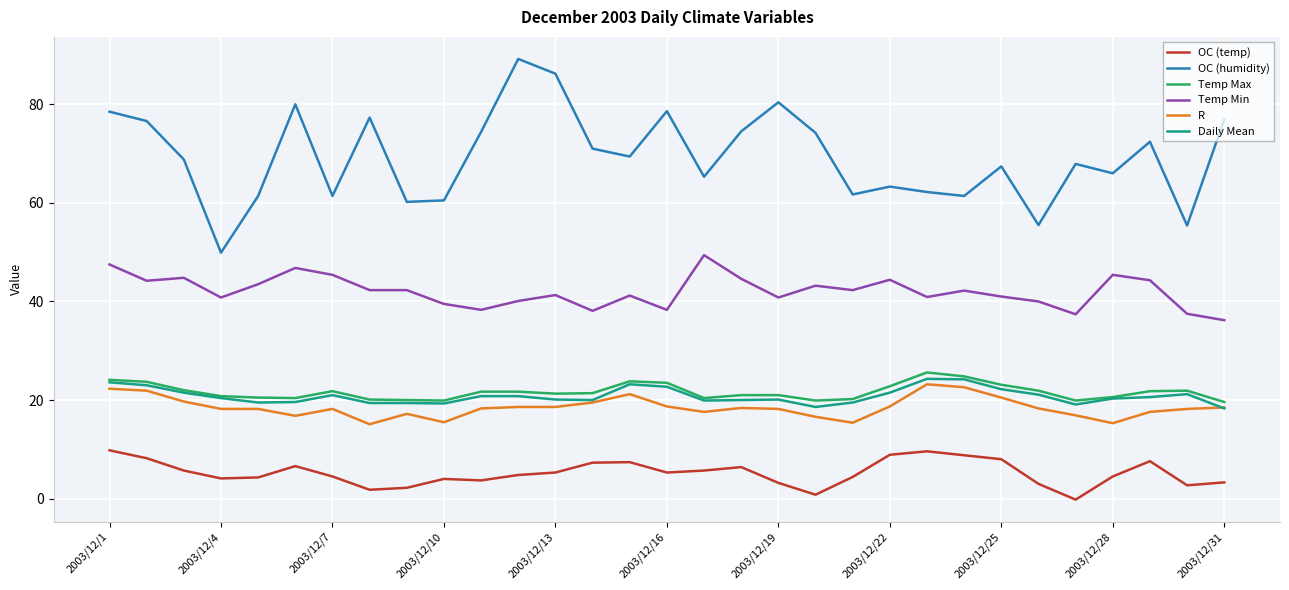

What is the highest value of the Temp Min series?

49.4